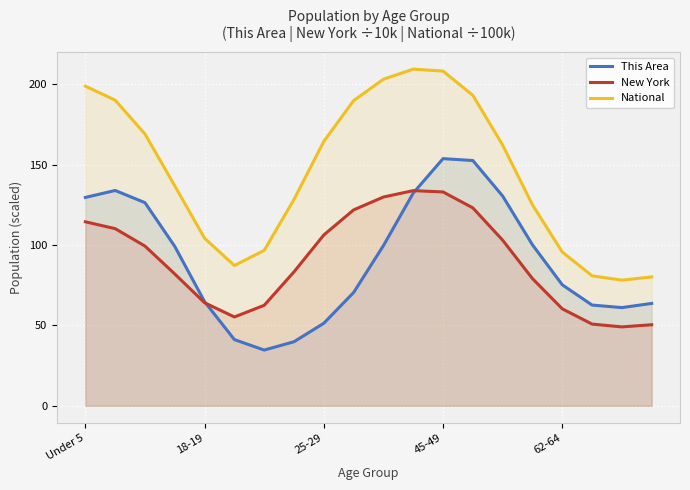

What is the maximum value shown in the chart?

209.4